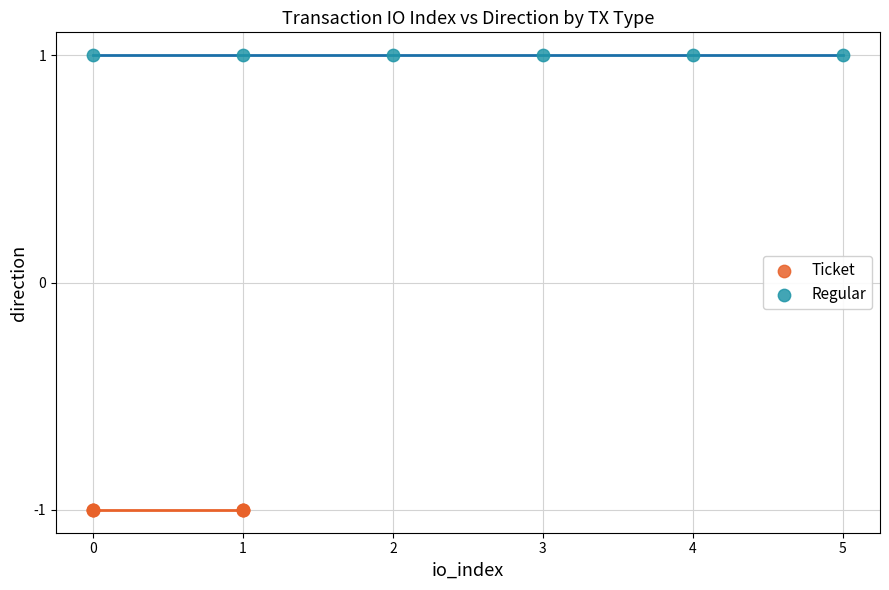

Which series contains the lowest Y value?

Ticket